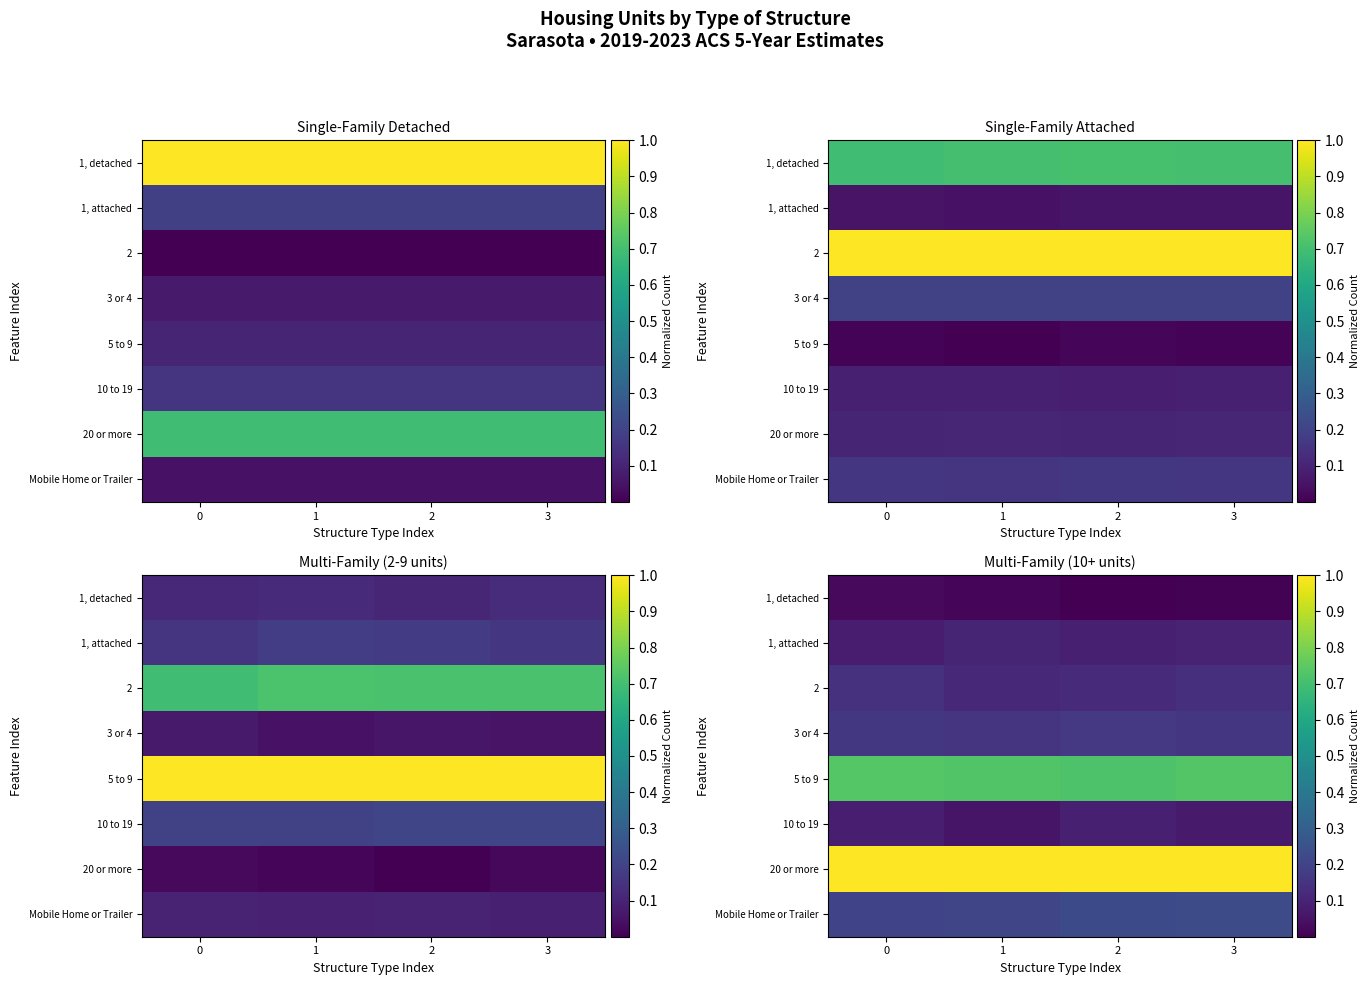

Rank the series by their maximum value, from highest to lowest.

20 or more, 5 to 9, Mobile Home or Trailer, 3 or 4, 2, 1, attached, 10 to 19, 1, detached